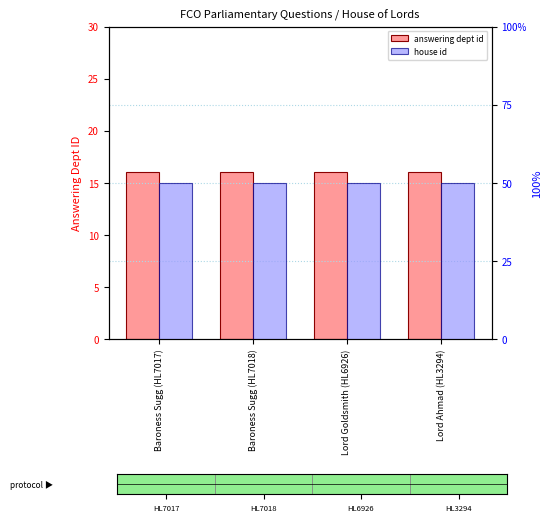

What is the sum of the answering dept id values at Lord Ahmad (HL3294) and Lord Goldsmith (HL6926)?

32